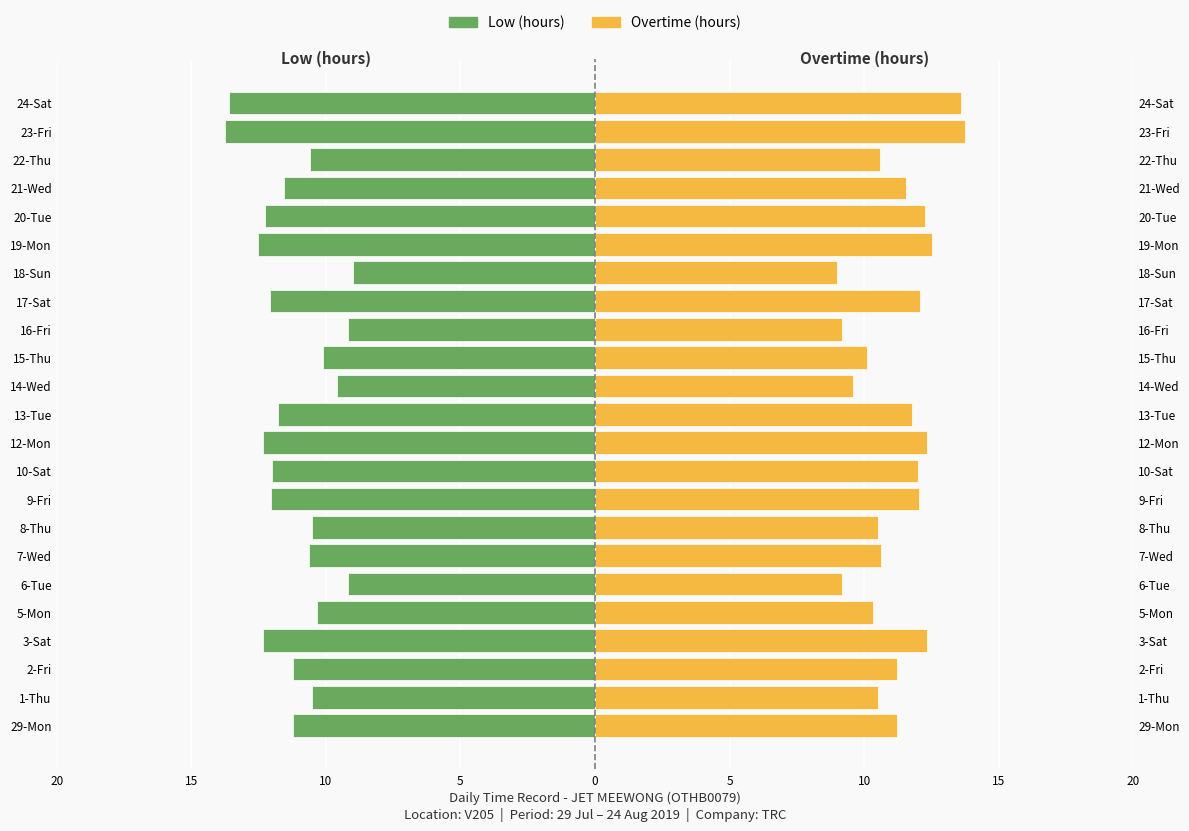

Which series has the largest total across all categories?

Overtime (hours)